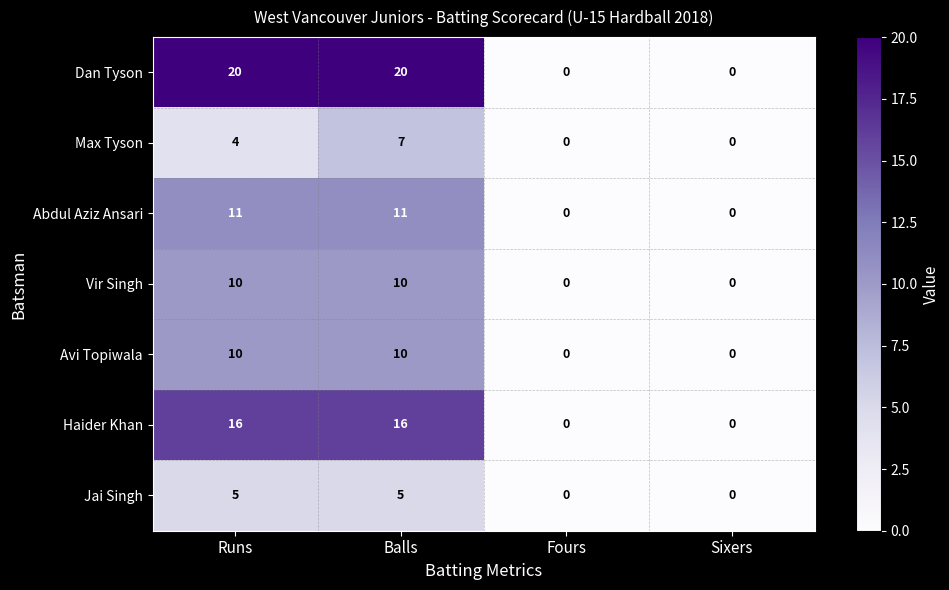

What is the maximum value shown in the chart?

20